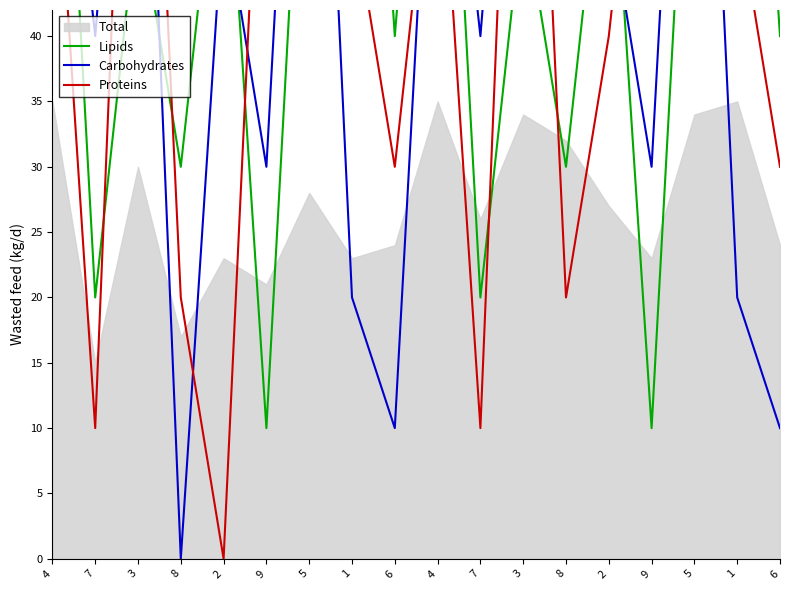

Is it true that Lipids equals 20 at 7?

True